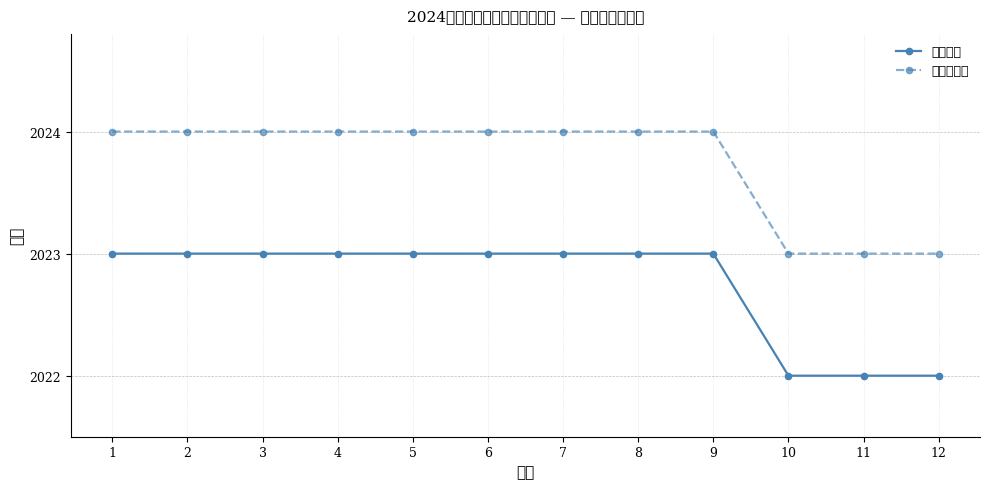

True or false: 应结题时间 and 立项时间 cross at least once.

False